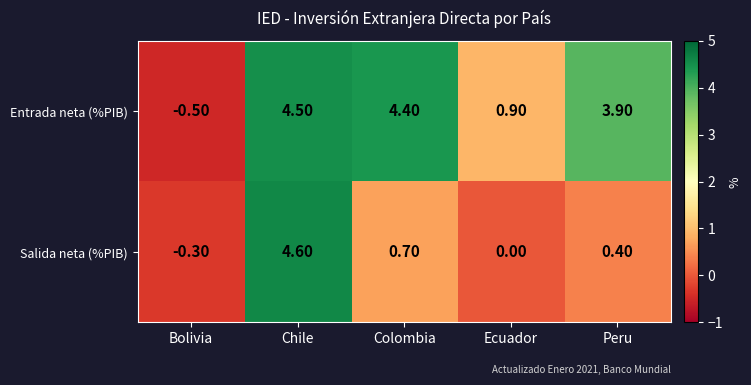

What is the difference between the maximum and second lowest values in the Entrada neta (%PIB) series?

3.6